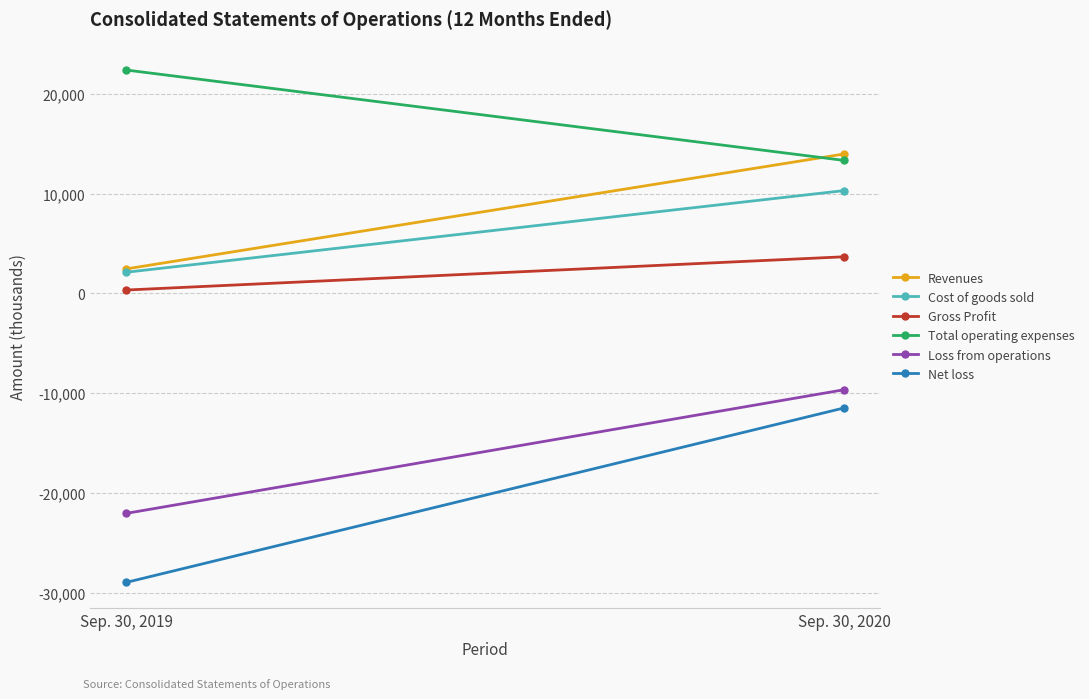

Reading left to right, list all the values displayed in this chart.

Revenues: 2451	13974
Cost of goods sold: 2117	10306
Gross Profit: 334	3668
Total operating expenses: 22397	13334
Loss from operations: -22063	-9666
Net loss: -28985	-11493